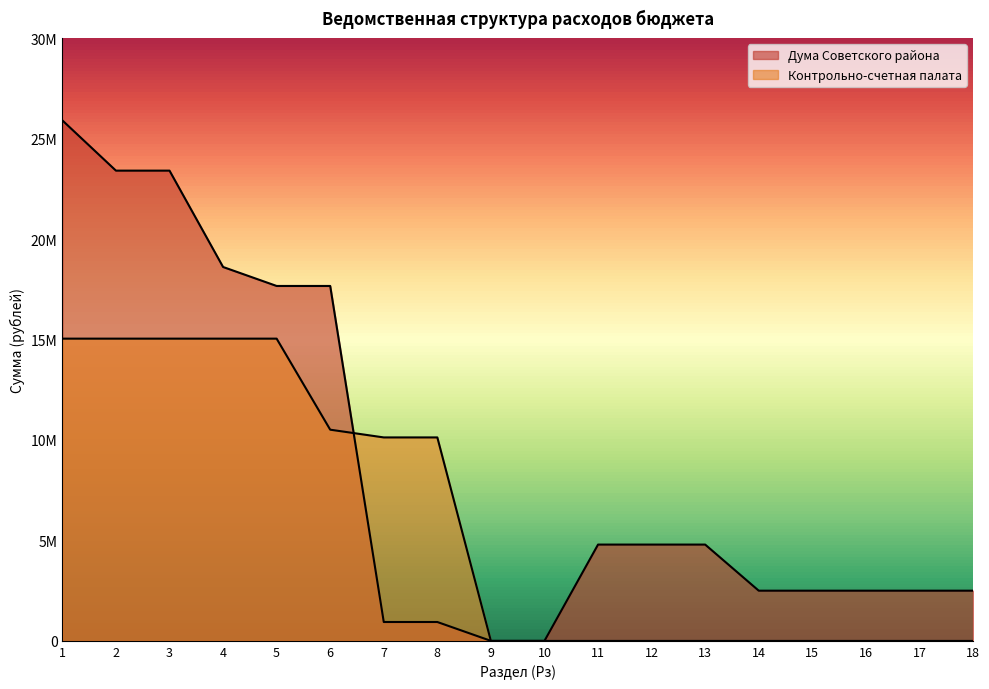

What is the total value across all series at 3?

38444200